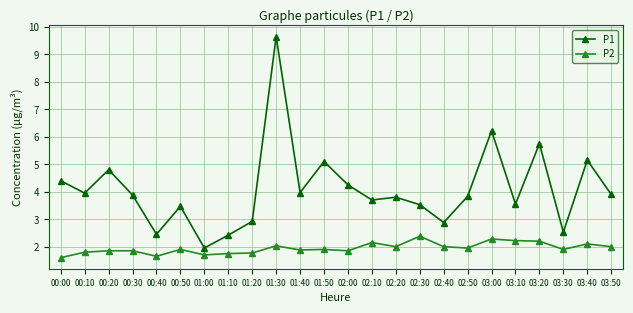

What is the difference between the P1 values at 03:50 and 00:00?

0.5